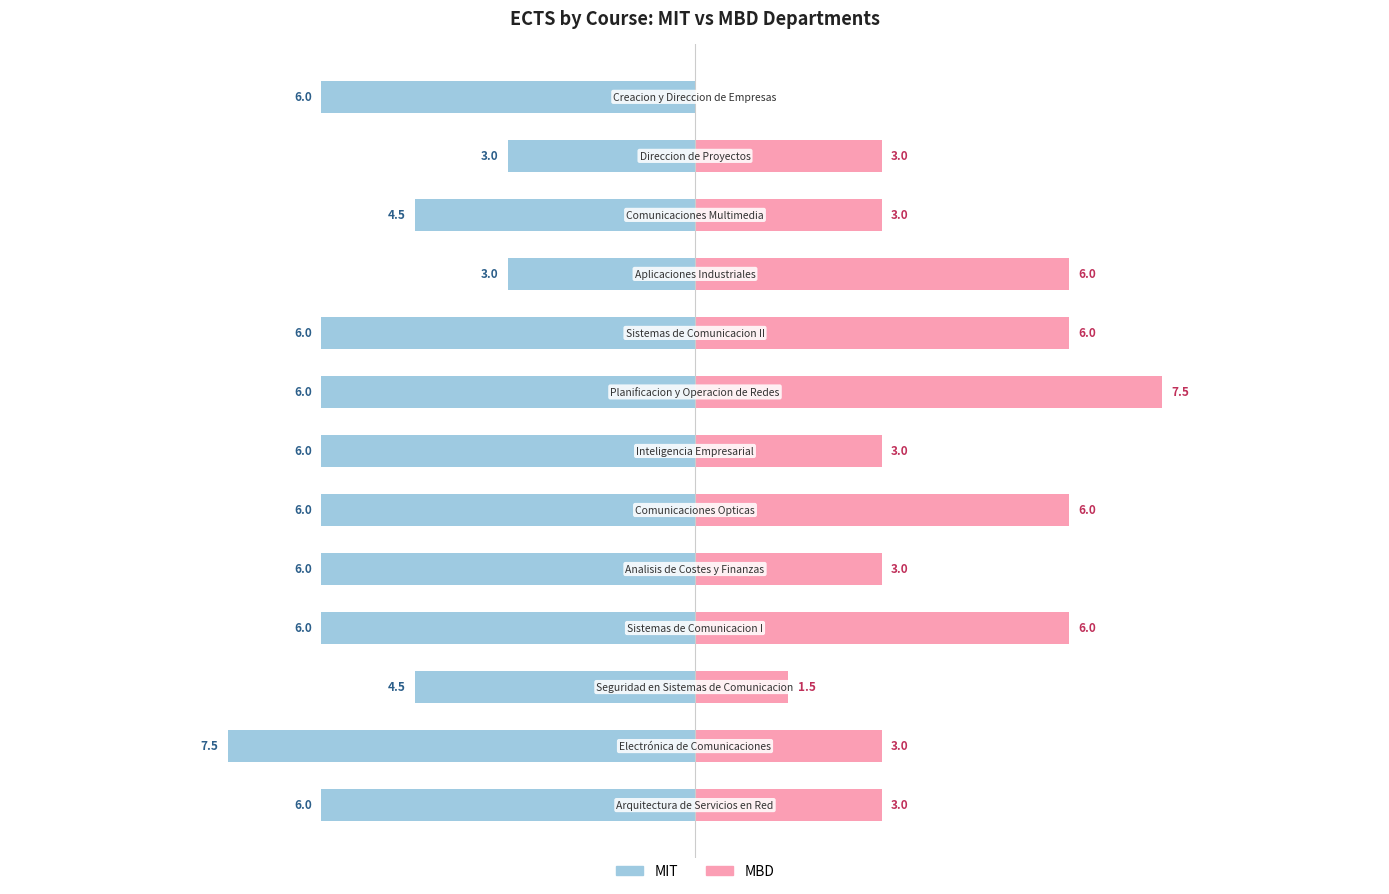

Reading left to right, transcribe all the data shown in this chart.

MIT: -6.0	-7.5	-4.5	-6.0	-6.0	-6.0	-6.0	-6.0	-6.0	-3.0	-4.5	-3.0	-6.0
MBD: 3.0	3.0	1.5	6.0	3.0	6.0	3.0	7.5	6.0	6.0	3.0	3.0	0.0